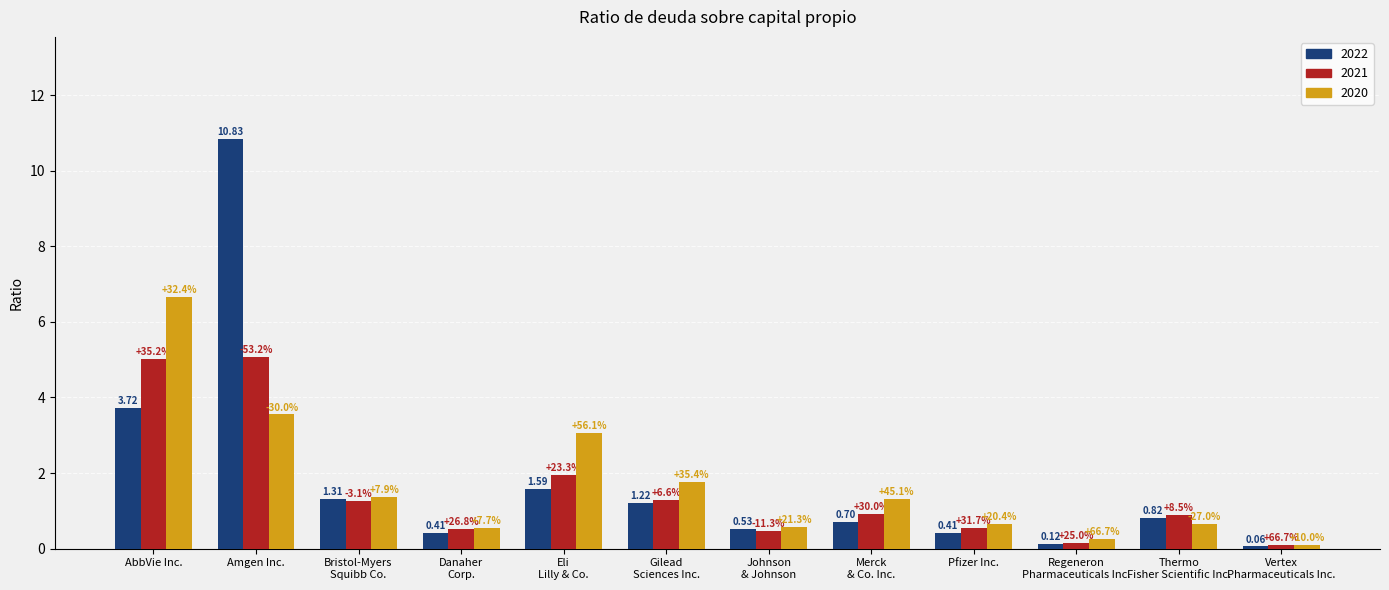

What position from the right is Pfizer Inc.?

4